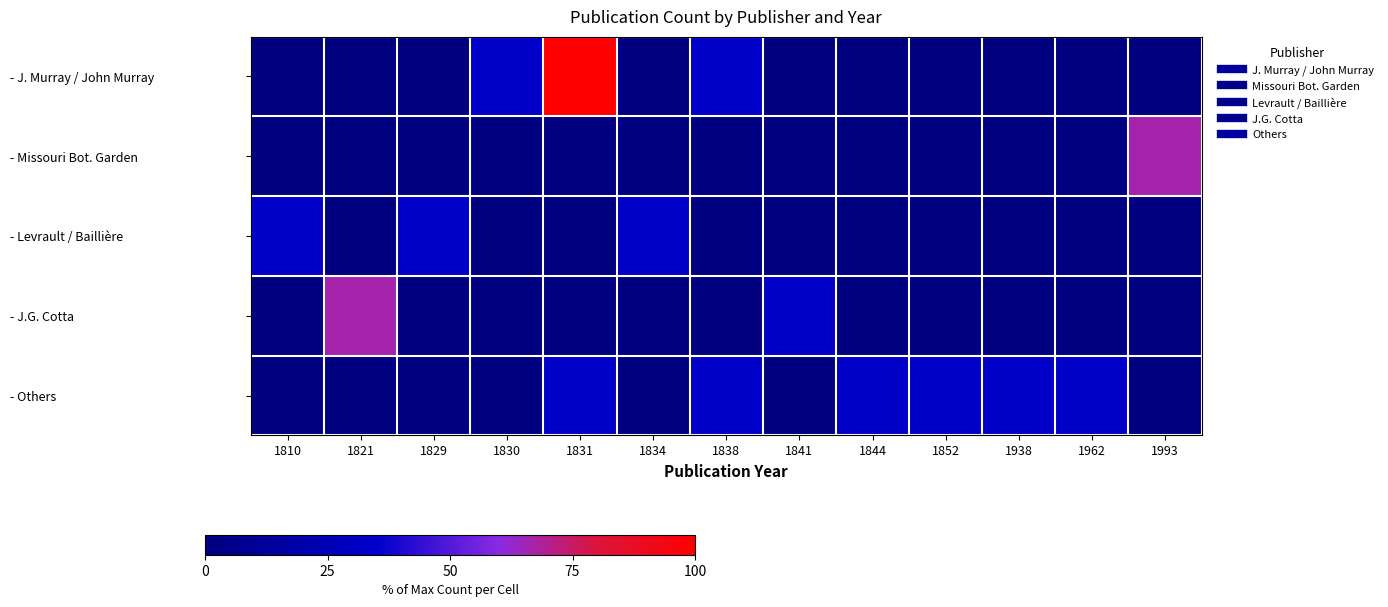

What is the total value across all series at 1993?

66.7